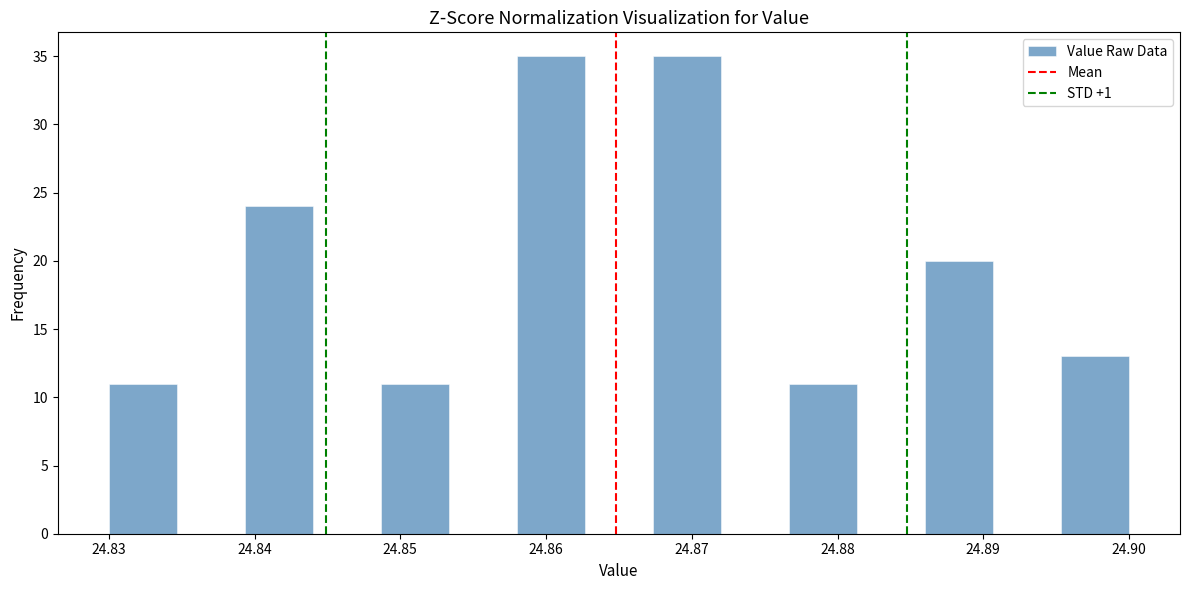

Reading left to right, transcribe this chart: for each bar, give the range it covers on the x-axis and its height. Neither the bar edges nor the heights are printed on the chart, so give them approximately, as read against the axes.

24.830 to 24.835: 11
24.835 to 24.839: 0
24.839 to 24.844: 24
24.844 to 24.849: 0
24.849 to 24.853: 11
24.853 to 24.858: 0
24.858 to 24.863: 35
24.863 to 24.867: 0
24.867 to 24.872: 35
24.872 to 24.877: 0
24.877 to 24.881: 11
24.881 to 24.886: 0
24.886 to 24.891: 20
24.891 to 24.895: 0
24.895 to 24.900: 13